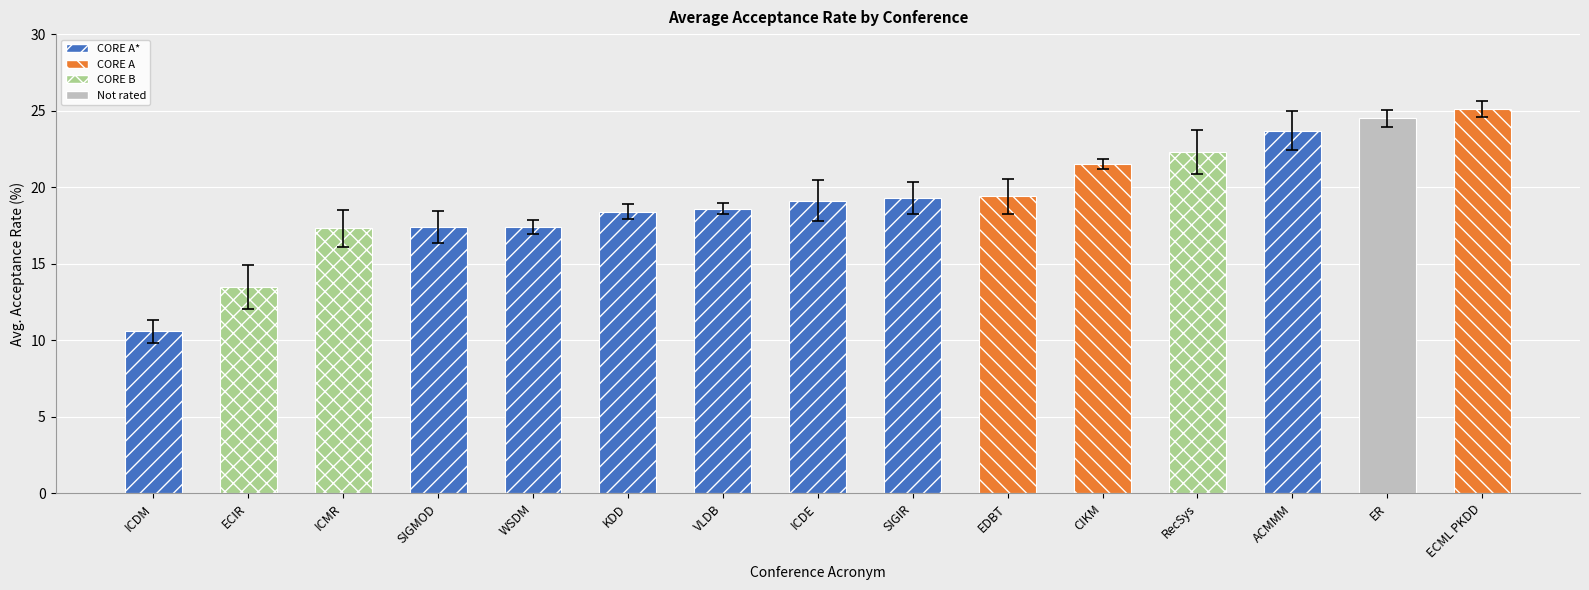

Which label corresponds to the smallest value in the chart?

ICDM